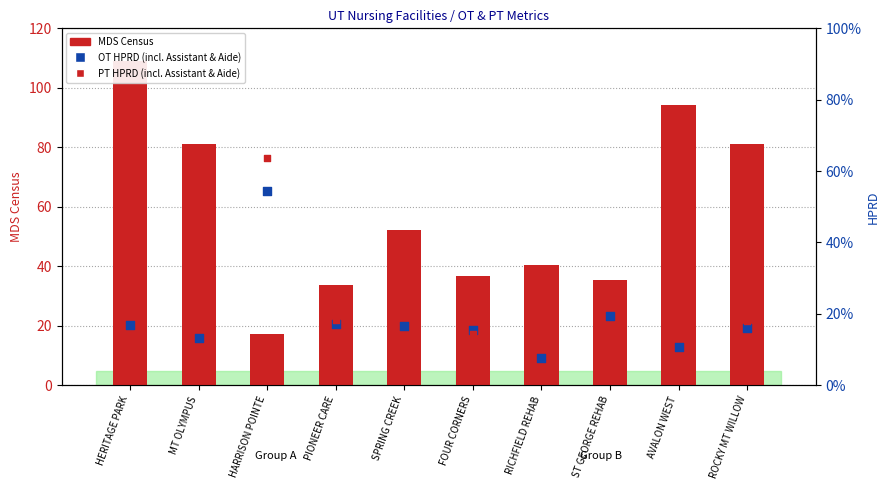

Which series reaches the minimum Y coordinate?

OT HPRD (incl. Assistant & Aide)